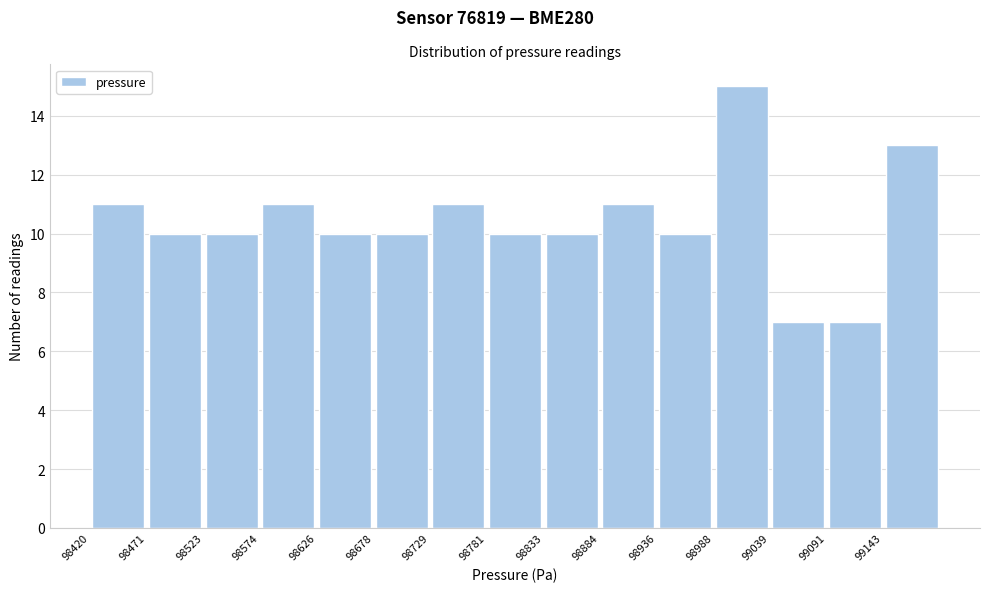

Reading left to right, list every bar in this chart as the range it spans on the x-axis followed by its height. Neither the bar edges nor the heights are printed on the chart, so give them approximately, as read against the axes.

98420 to 98470: 11
98470 to 98520: 10
98520 to 98570: 10
98570 to 98630: 11
98630 to 98680: 10
98680 to 98730: 10
98730 to 98780: 11
98780 to 98830: 10
98830 to 98880: 10
98880 to 98940: 11
98940 to 98990: 10
98990 to 99040: 15
99040 to 99090: 7
99090 to 99140: 7
99140 to 99190: 13